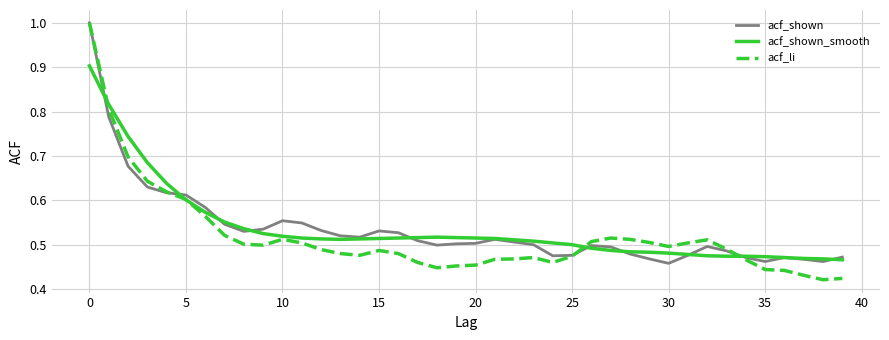

Which series has the widest spread of values?

acf_li